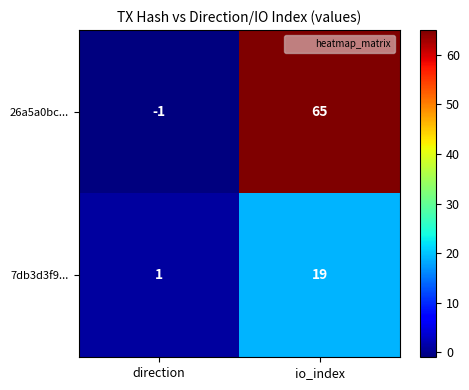

Rank the categories by 7db3d3f9... value from highest to lowest.

io_index, direction